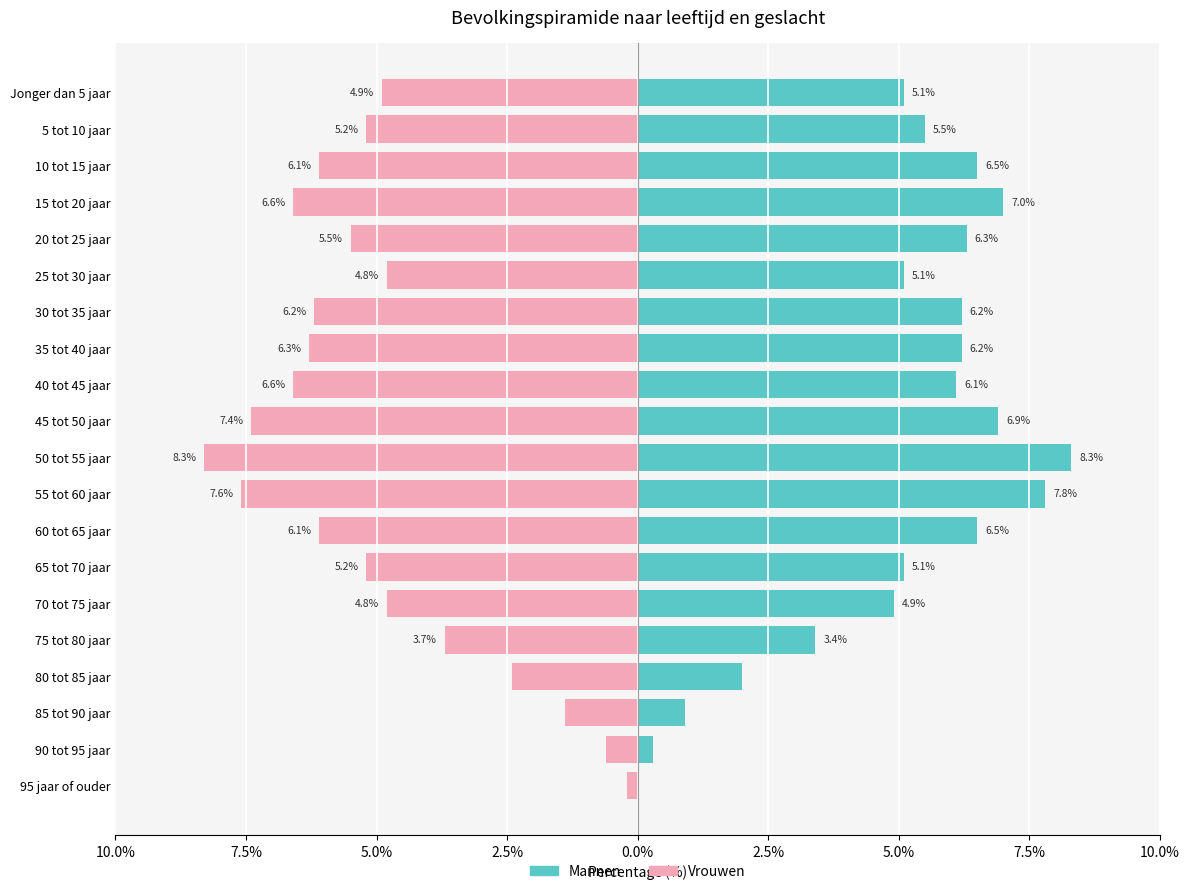

What is the value of the Mannen bar at the 15th from the left?

5.1